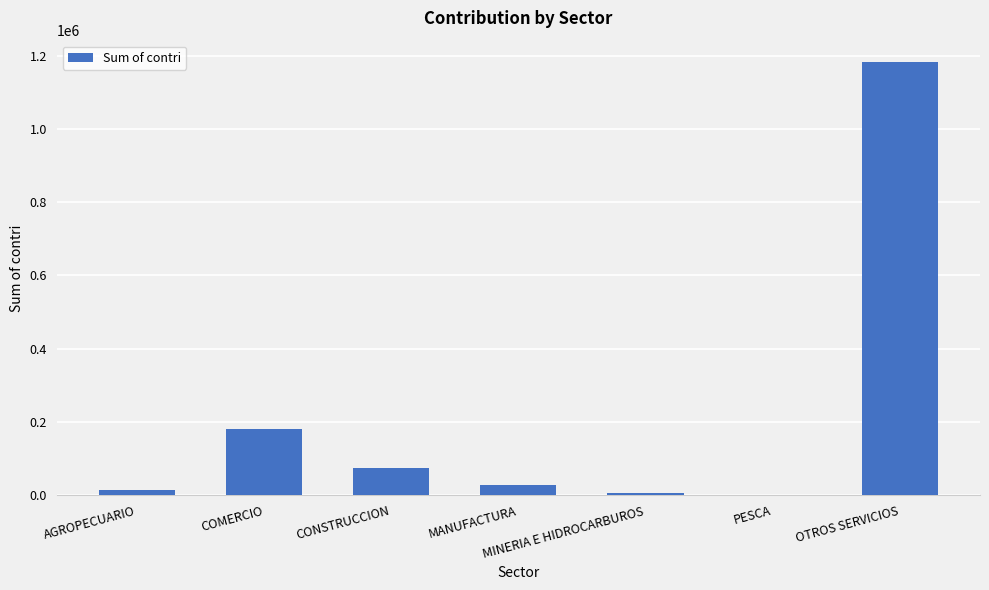

At which label is the value closest to 591444?

COMERCIO